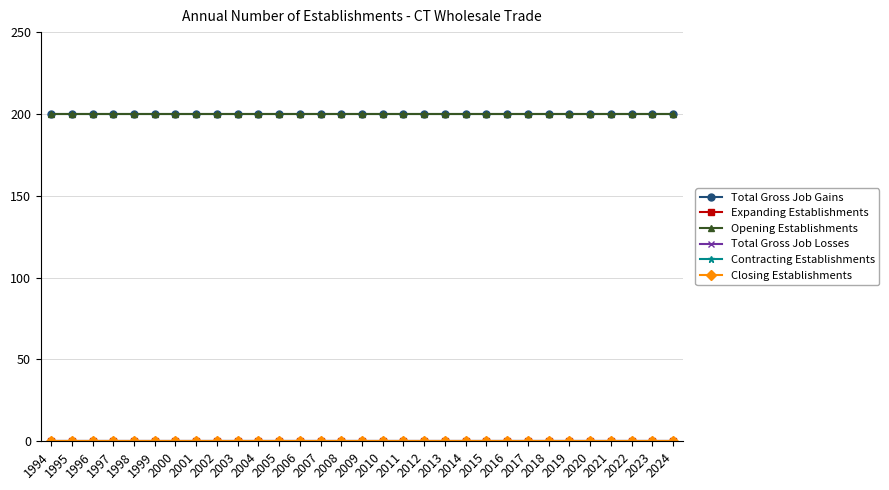

Which series changed the most between 1998 and 2013?

Total Gross Job Gains